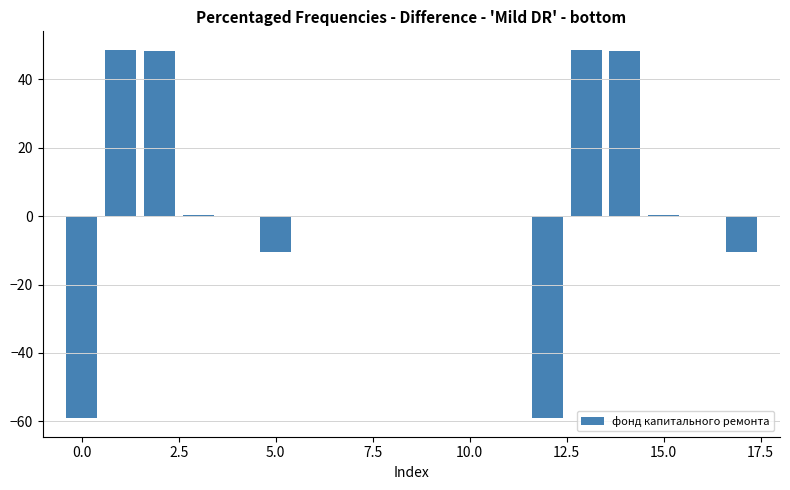

What is the sum of all values?

55.6